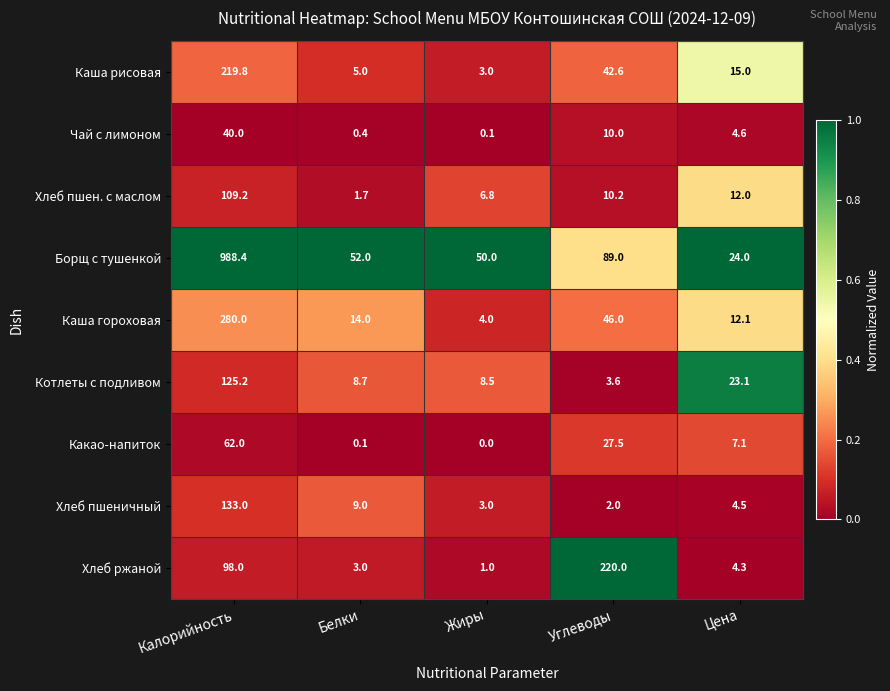

Which series has the largest total across all categories?

Борщ с тушенкой